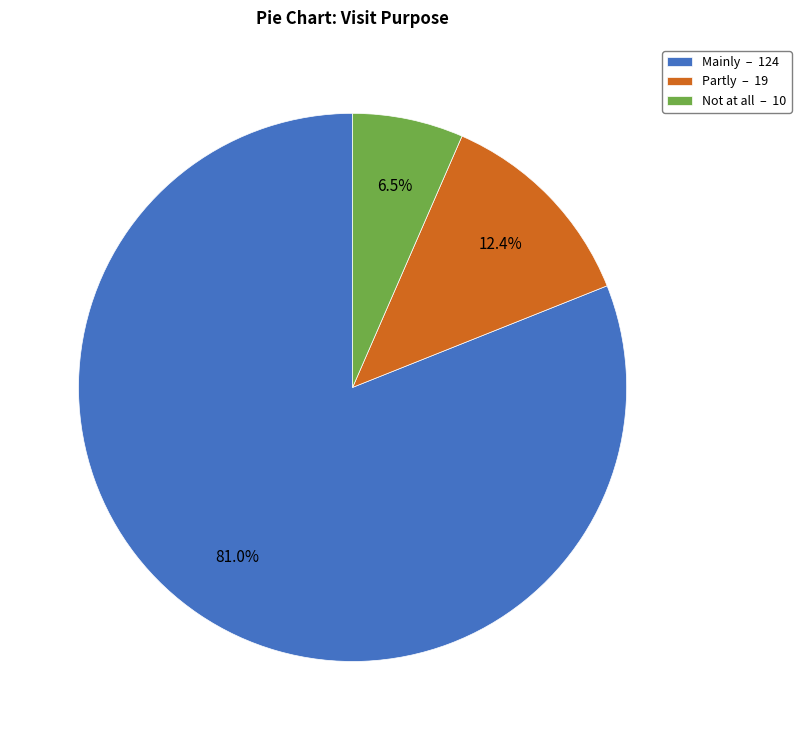

To the nearest percent, what is the difference between the Not at all and Mainly slice percentages?

75%